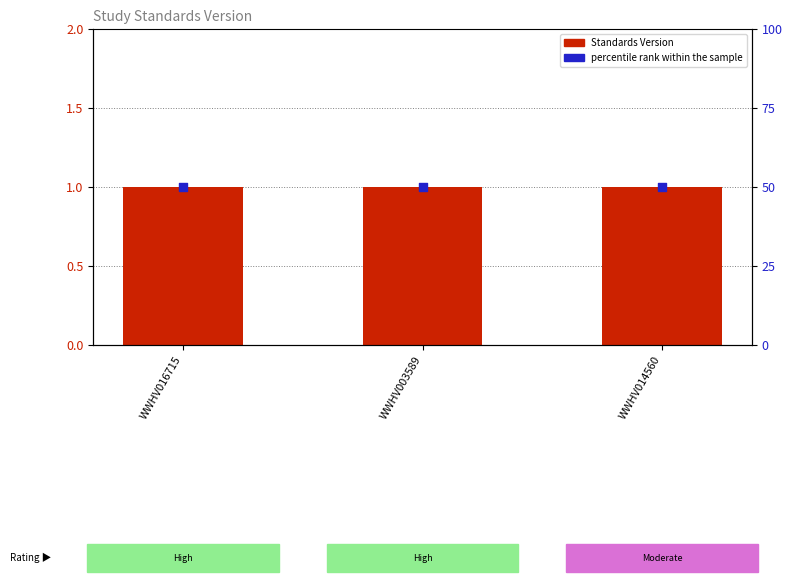

At how many categories does at least one series exceed 1?

3